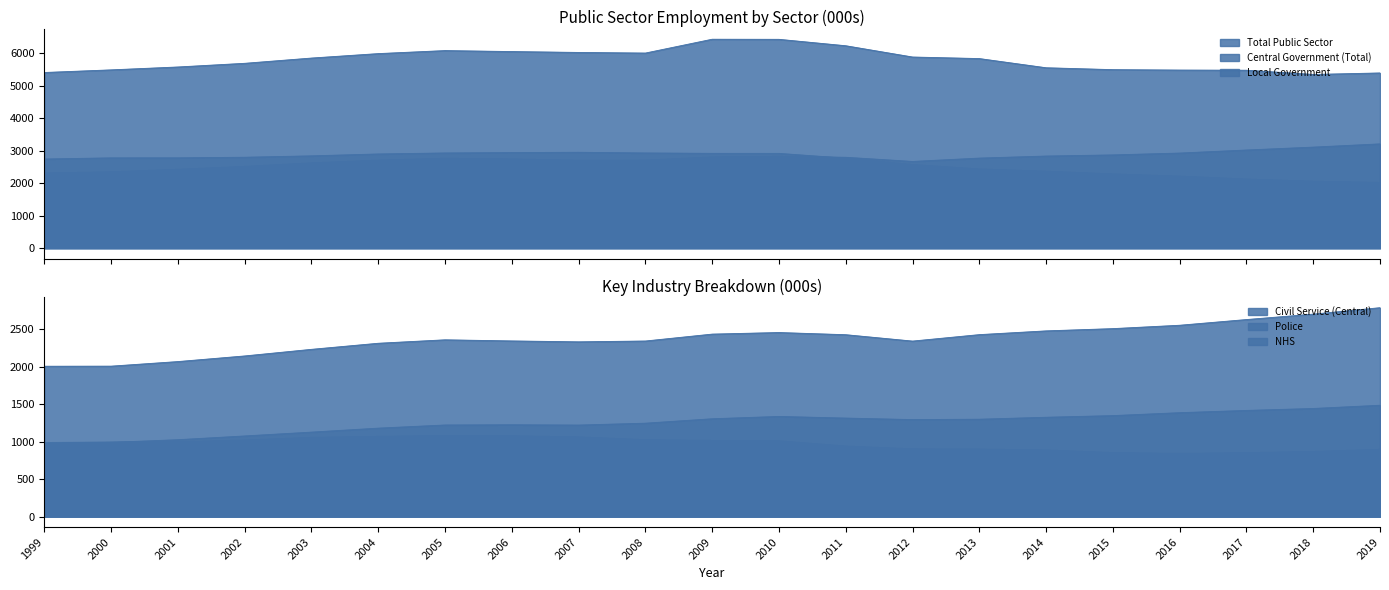

True or false: Local Government has a value of 2945 at 2006.

True